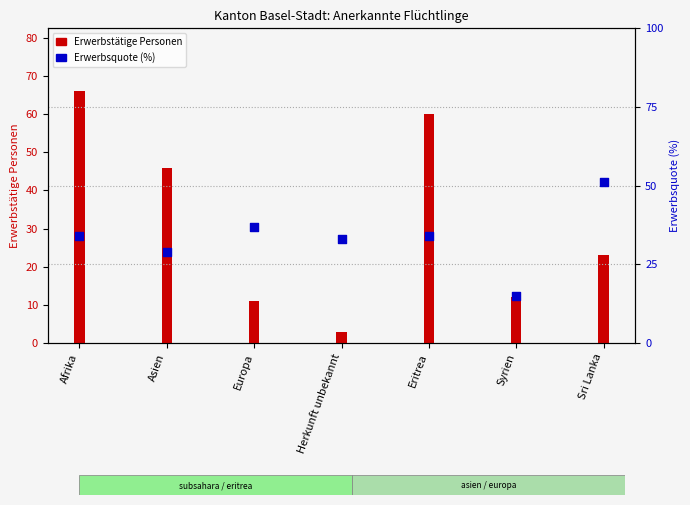

Which series reaches the maximum Y coordinate?

Erwerbstätige Personen